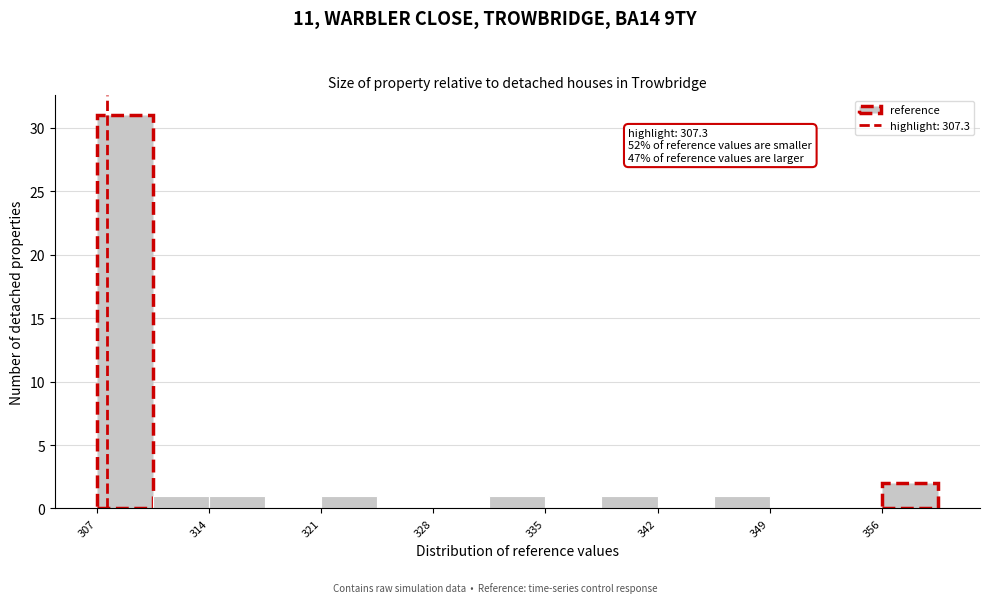

Read against the x-axis, roughly where is the centre of the tallest bar?

308